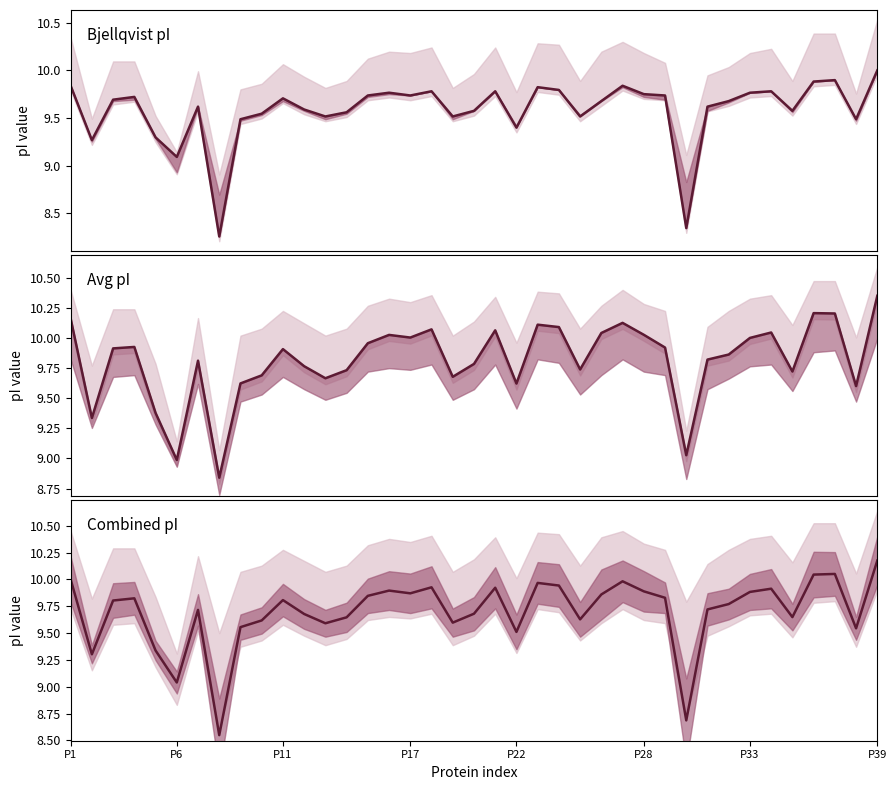

What position from the left is 35?

36